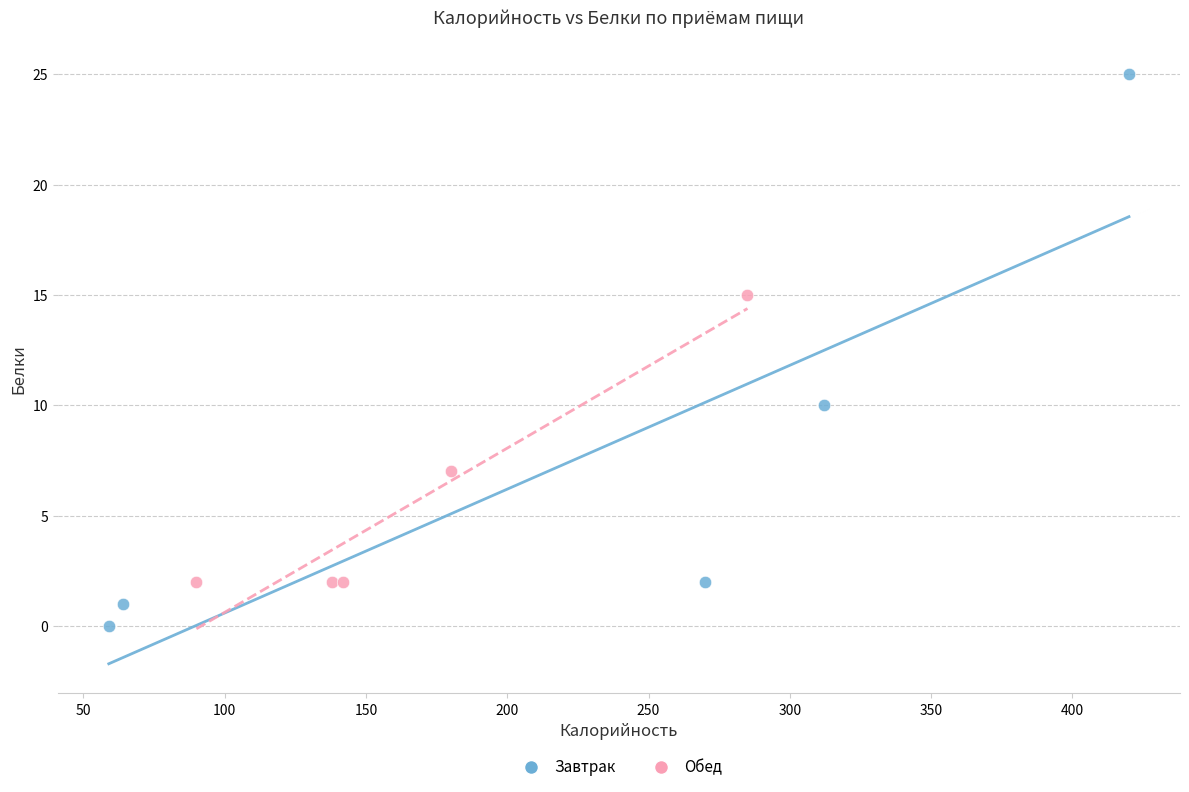

Which series contains the lowest Y value?

Завтрак